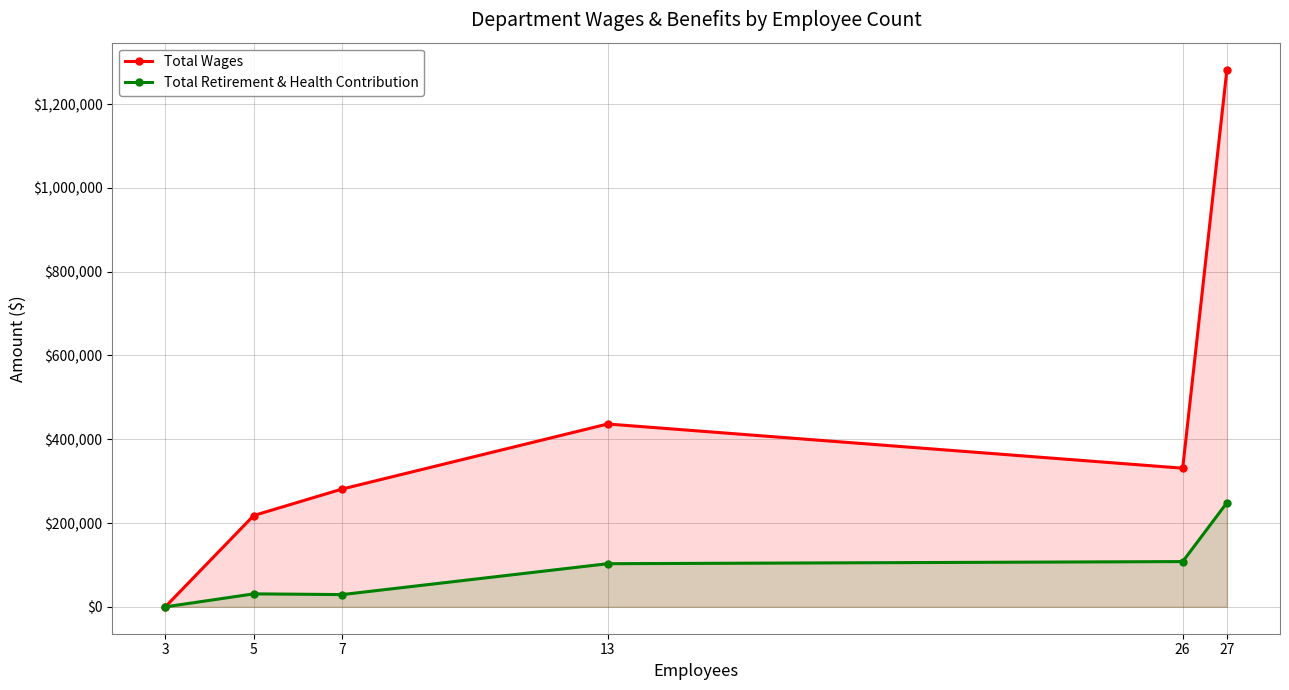

How many distinct data groups are displayed?

2